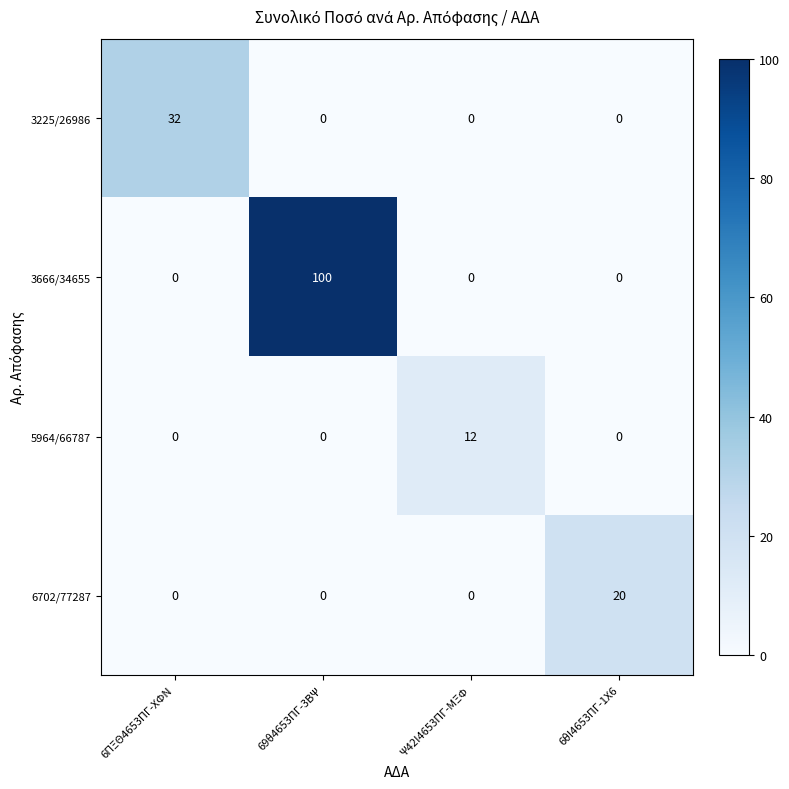

What is the difference between the 3225/26986 values at 69θ4653ΠΓ-3ΒΨ and 6ΠΞΘ4653ΠΓ-ΧΦΝ?

32